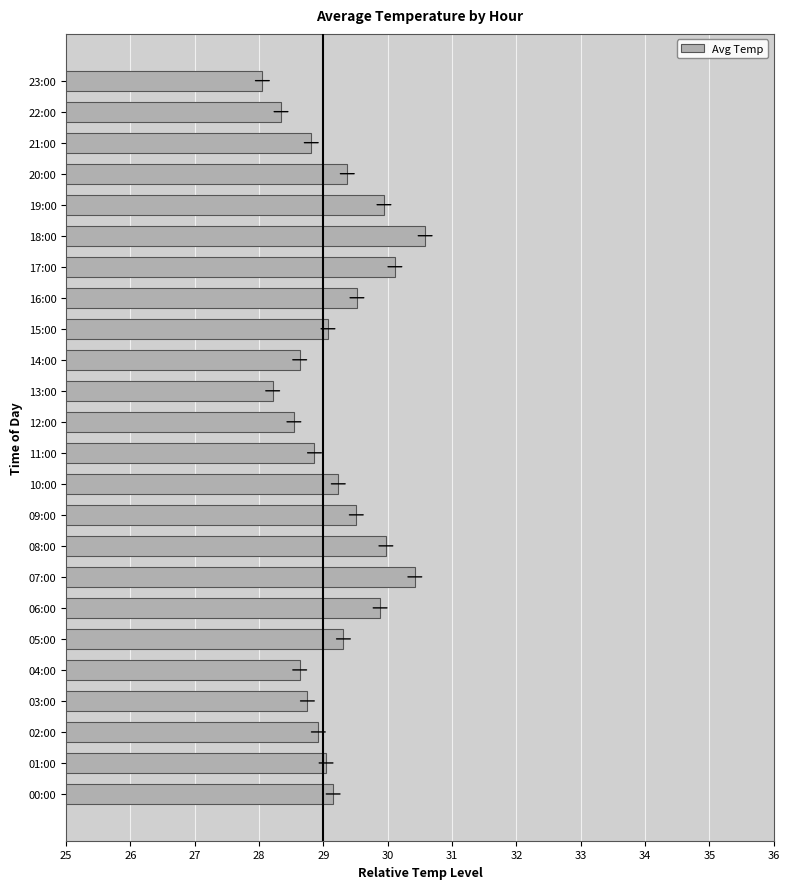

At which category does the chart reach its minimum across all series?

23:00